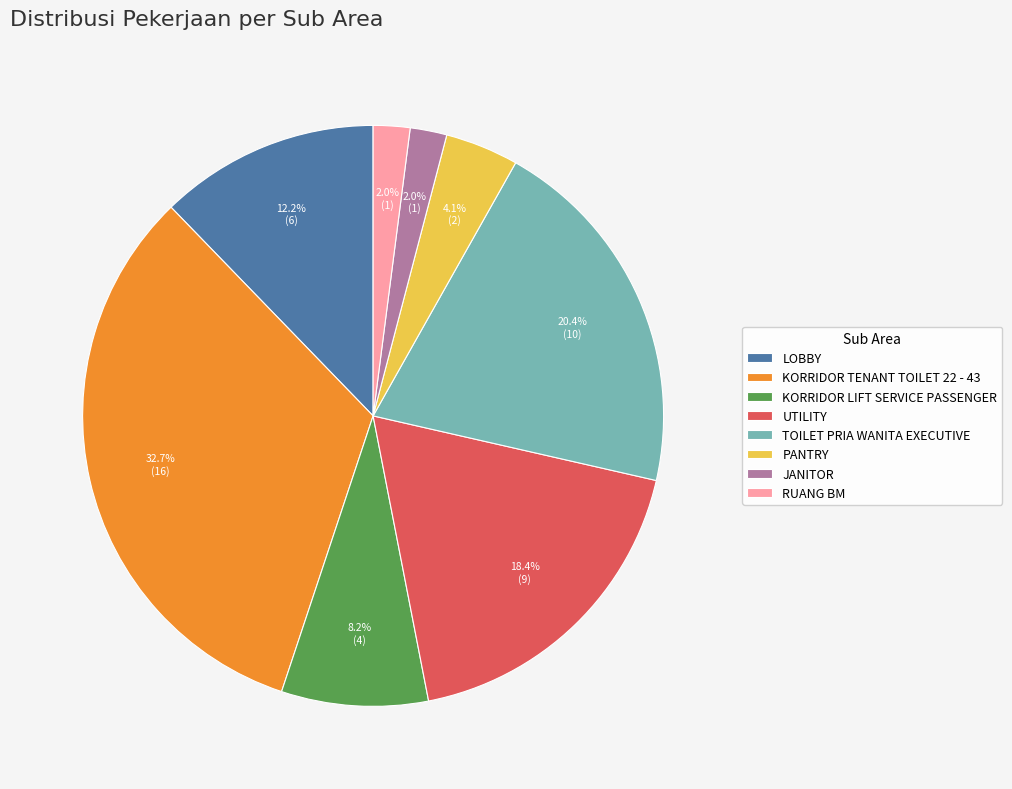

What is the ratio of the value at KORRIDOR LIFT SERVICE PASSENGER to the value at PANTRY?

2.0